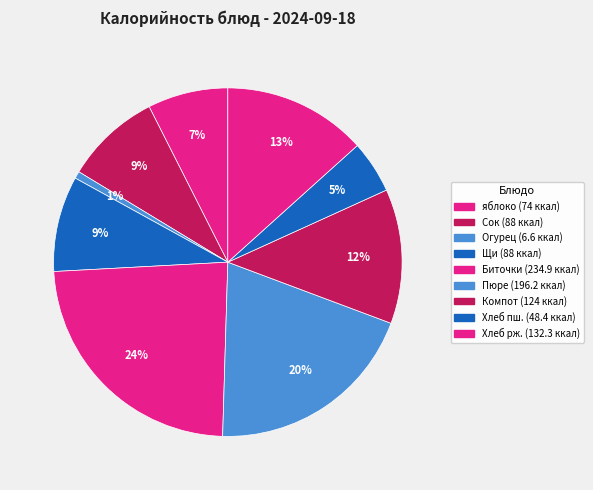

What is the smallest slice in the pie chart?

Огурец соленный